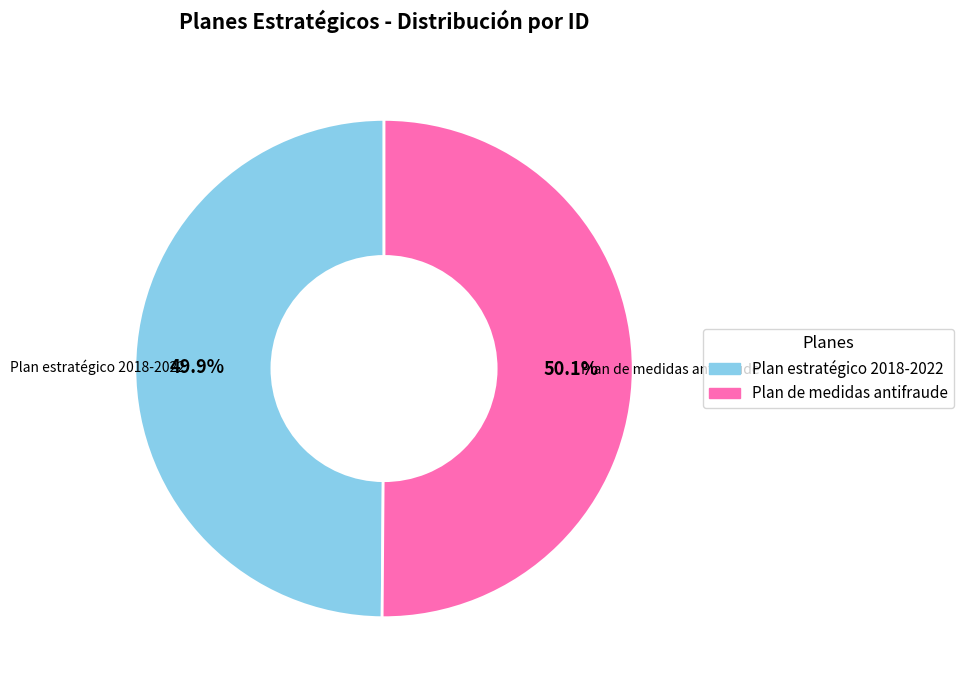

What is the ratio of the value at Plan de medidas antifraude to the value at Plan estratégico 2018-2022?

1.0